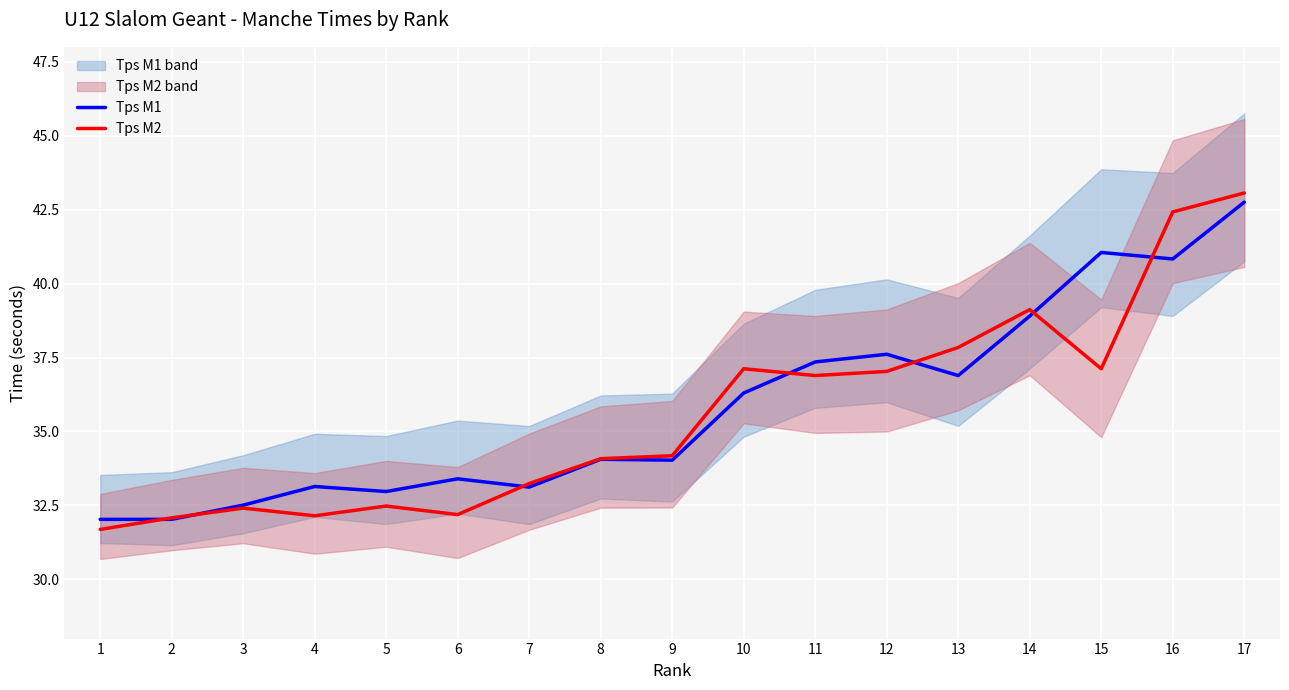

True or false: Tps M1 and Tps M2 intersect in this chart.

True